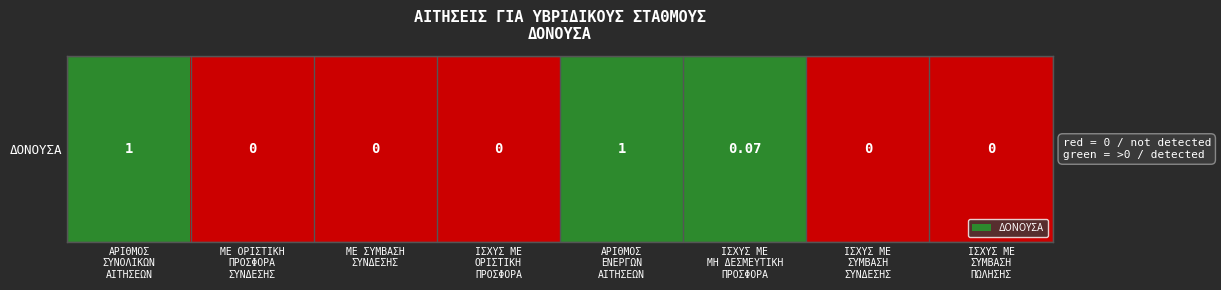

Between ΙΣΧΥΣ ΜΕ
ΜΗ ΔΕΣΜΕΥΤΙΚΗ
ΠΡΟΣΦΟΡΑ and ΑΡΙΘΜΟΣ
ΕΝΕΡΓΩΝ
ΑΙΤΗΣΕΩΝ, which is larger?

ΙΣΧΥΣ ΜΕ
ΜΗ ΔΕΣΜΕΥΤΙΚΗ
ΠΡΟΣΦΟΡΑ